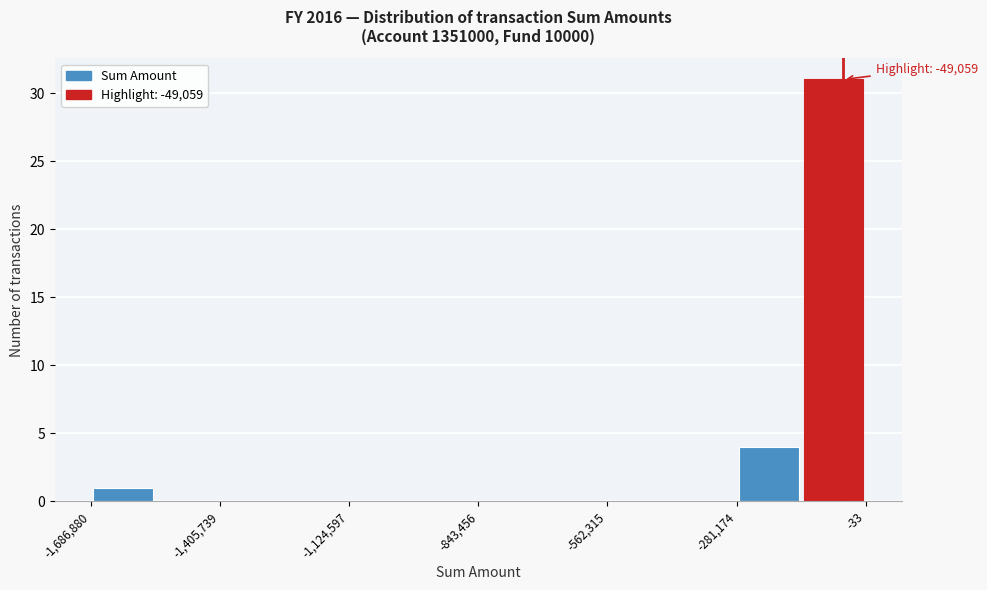

Read against the x-axis, roughly where is the centre of the tallest bar?

-50000